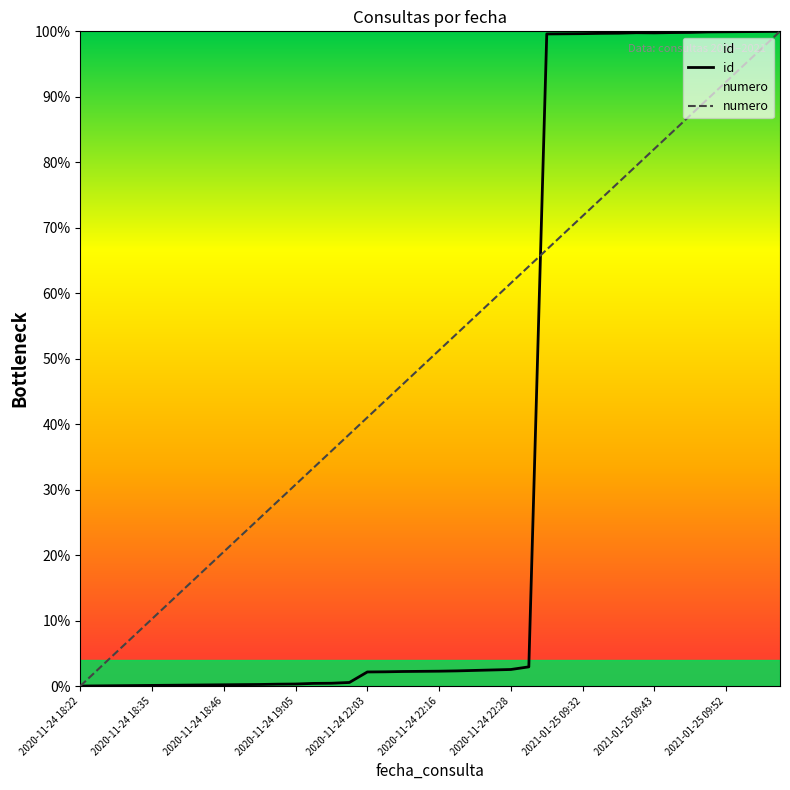

How many values in id are above zero?

39